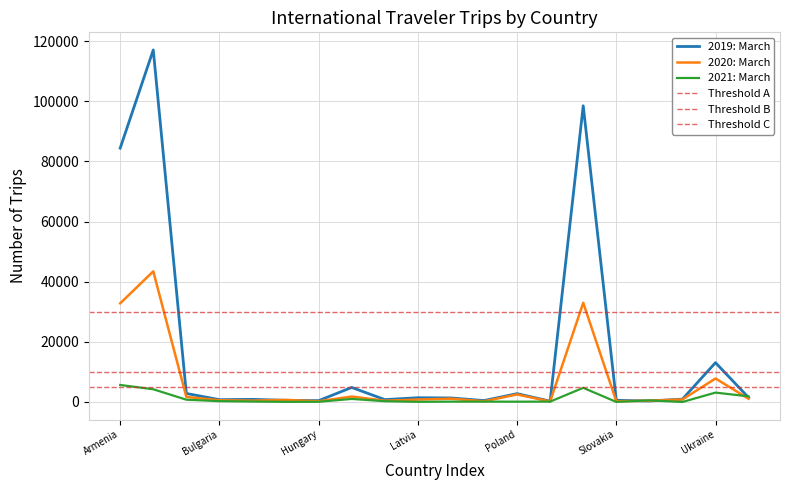

At how many categories does at least one series exceed 107642?

1